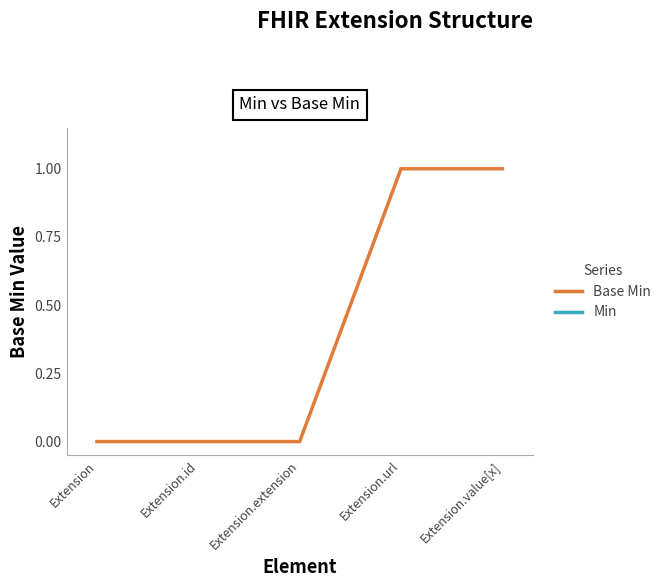

True or false: there are more than 2 points higher than both neighbors.

False